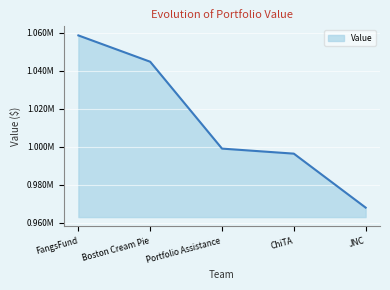

Is it true that the value at JNC is 1407299.3?

False